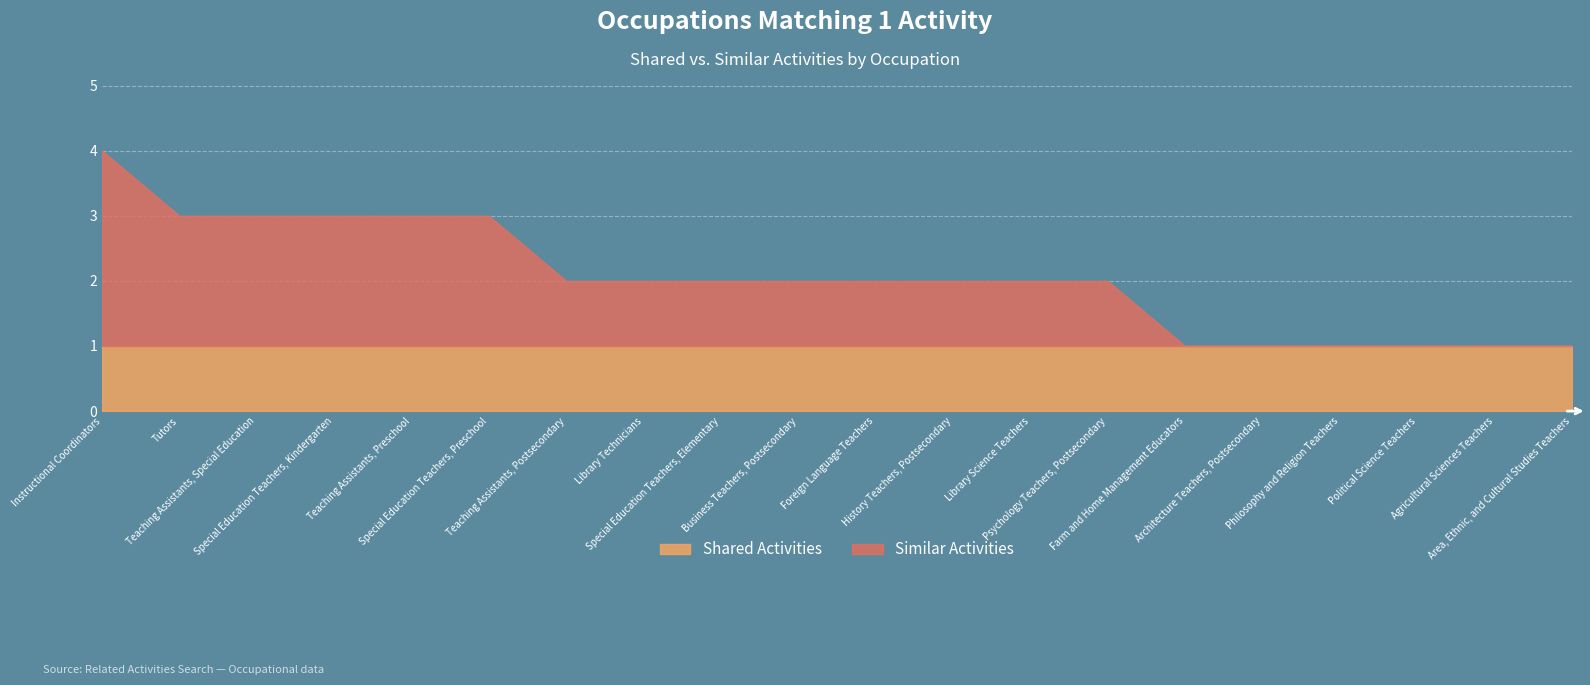

Which series changed the most between Foreign Language Teachers and Library Science Teachers?

Shared Activities